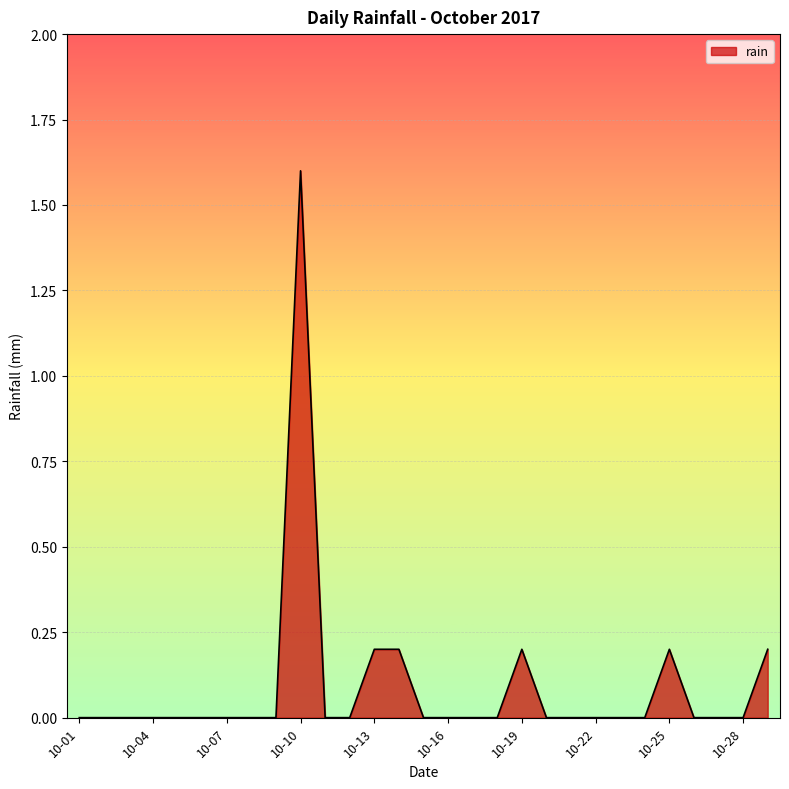

What is the difference between the maximum and minimum values?

1.6